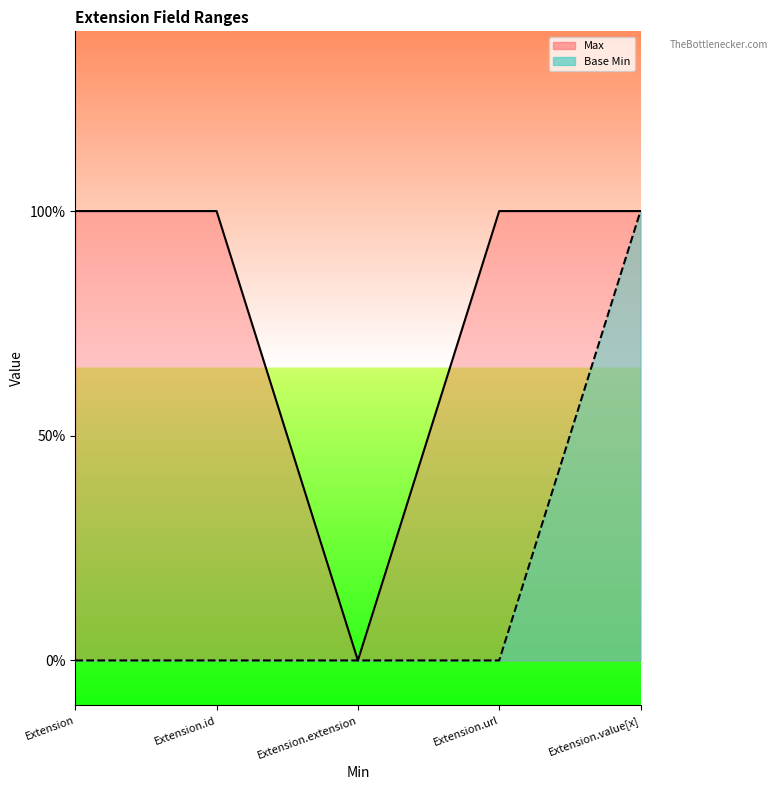

List the labels in order of Max value, largest first.

Extension, Extension.id, Extension.url, Extension.value[x], Extension.extension